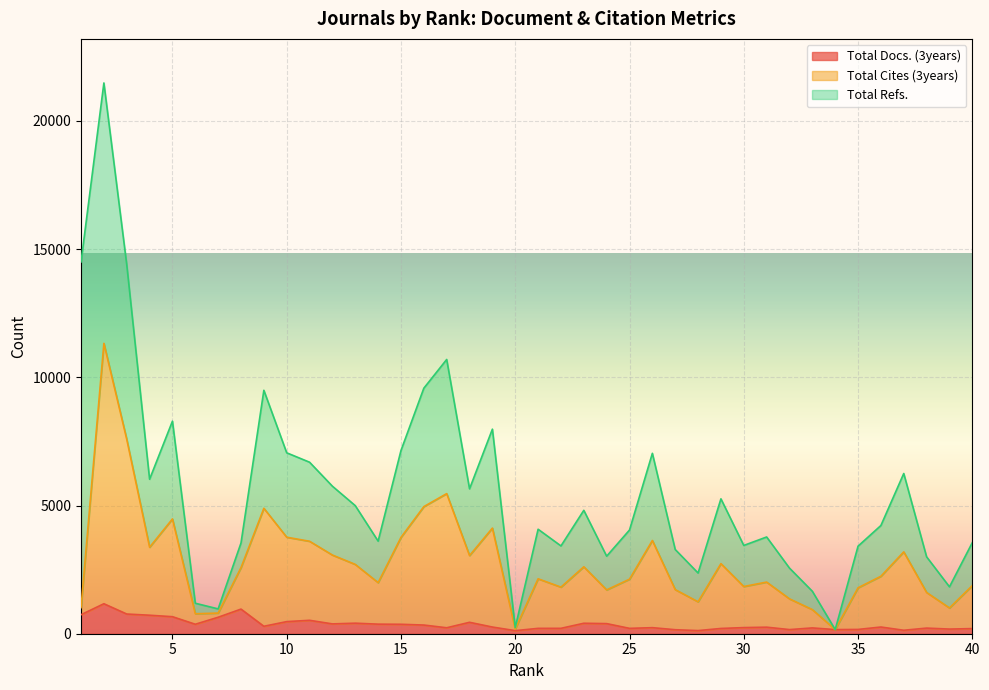

True or false: Total Cites (3years) and Total Docs. (3years) intersect in this chart.

False